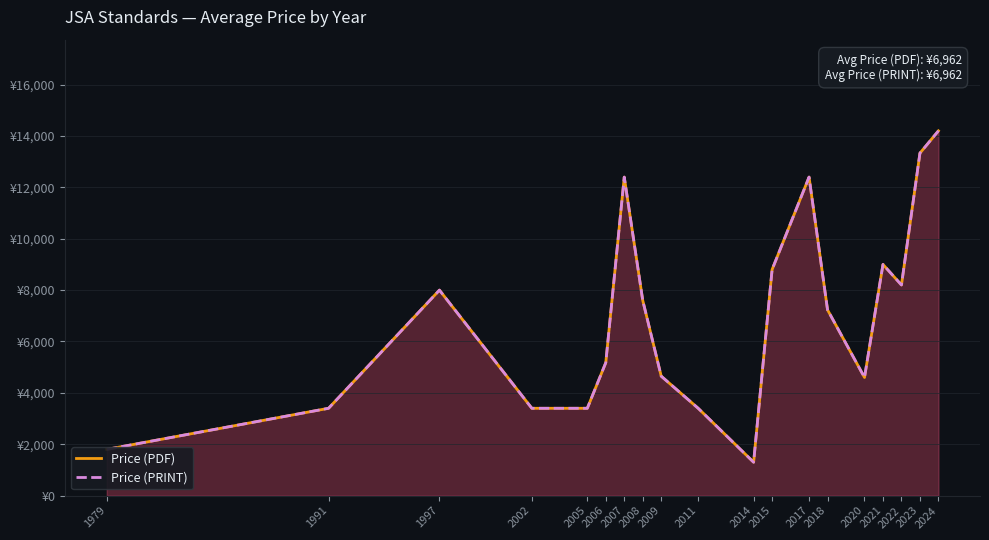

Which series has the largest range (max minus min)?

Price (PDF)